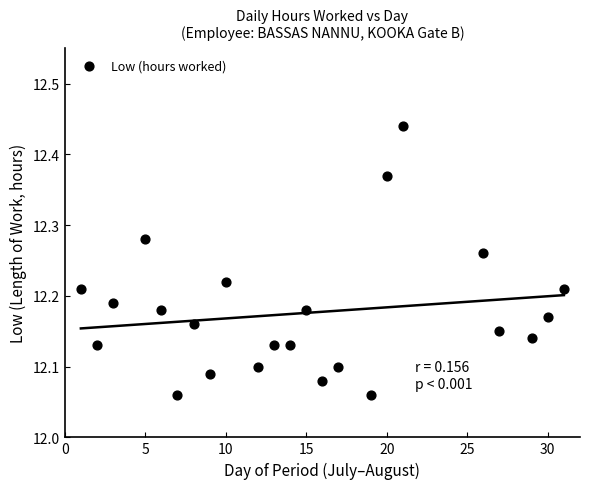

What is the range of Y values (max minus min)?

0.4